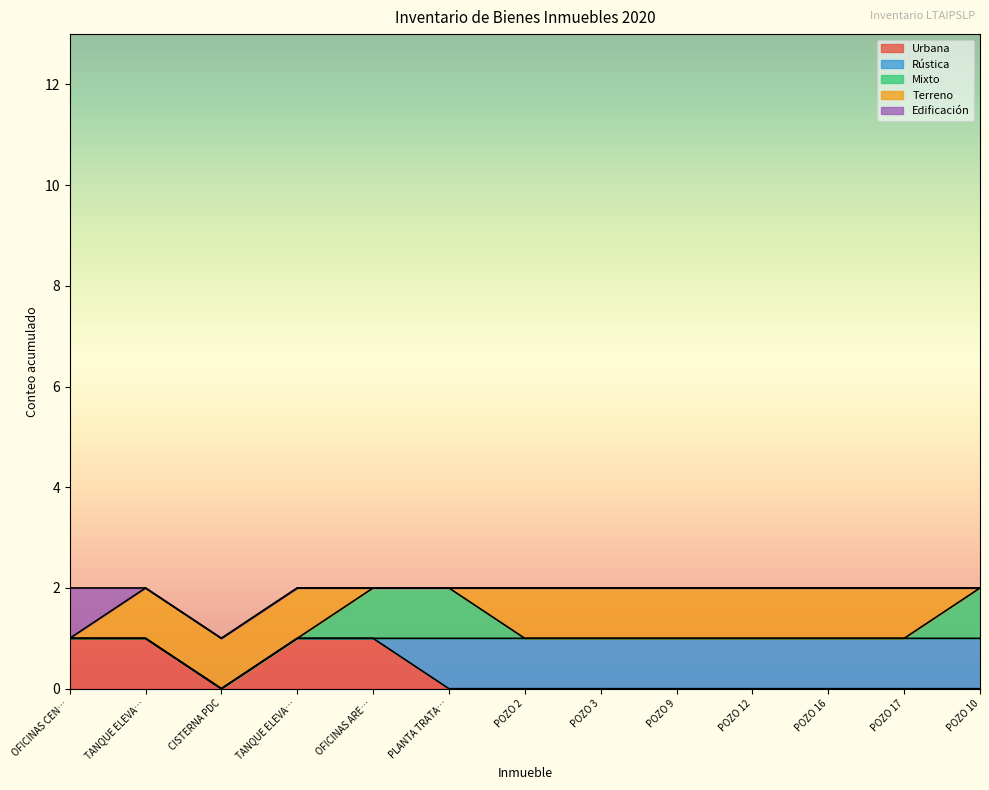

At TANQUE ELEVADO BOULEVARD, list the series in order from smallest to largest.

Rústica, Mixto, Edificación, Urbana, Terreno